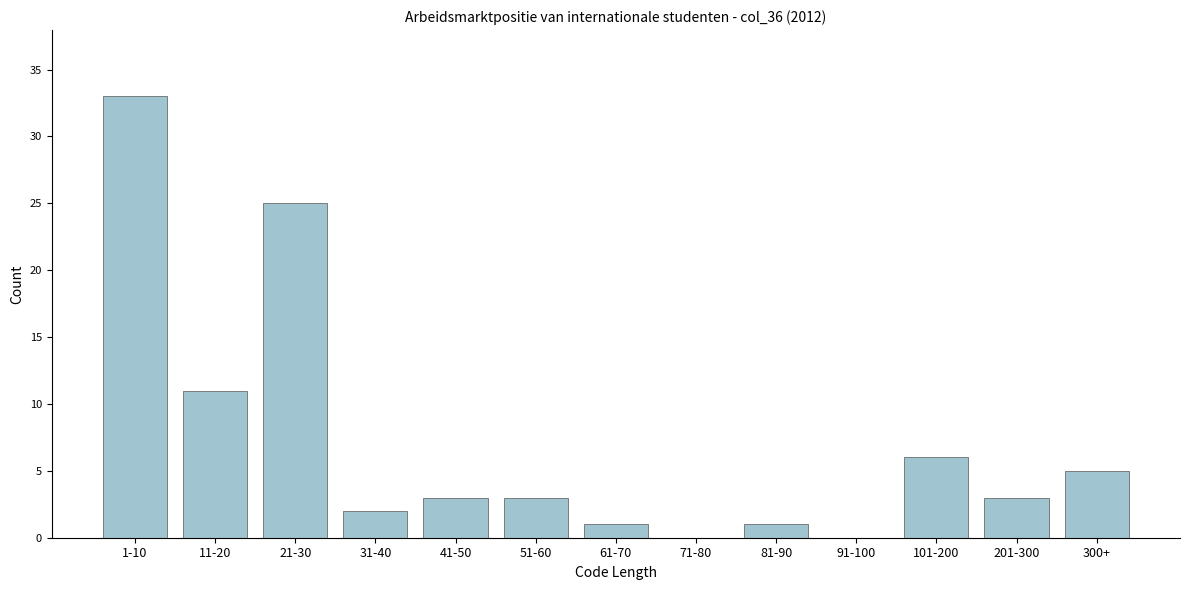

Reading left to right, transcribe all the data shown in this chart.

1-10=33	11-20=11	21-30=25	31-40=2	41-50=3	51-60=3	61-70=1	71-80=0	81-90=1	91-100=0	101-200=6	201-300=3	300+=5